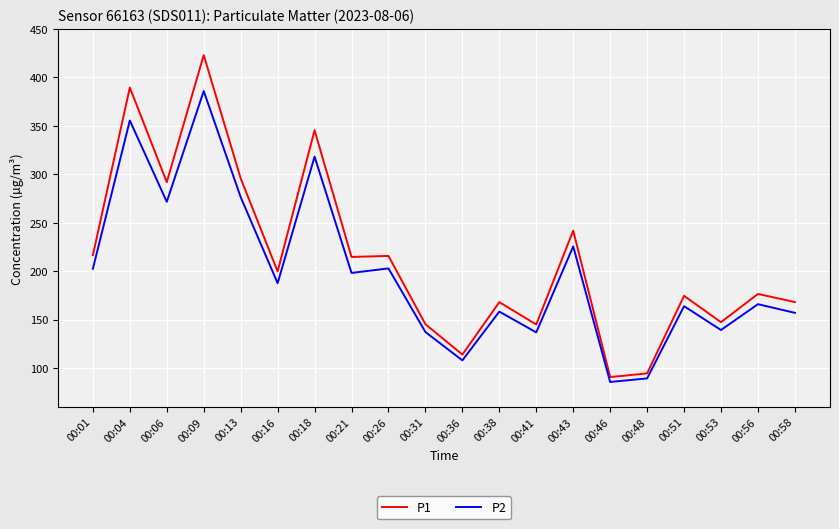

Rank the series at 00:46 from lowest to highest value.

P2, P1